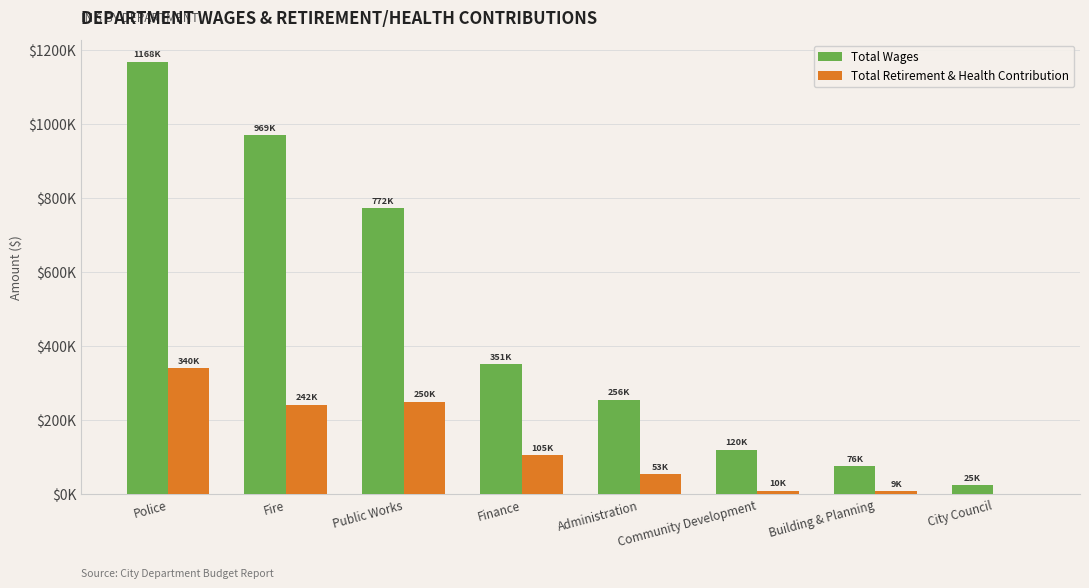

Are the bars horizontal?

No